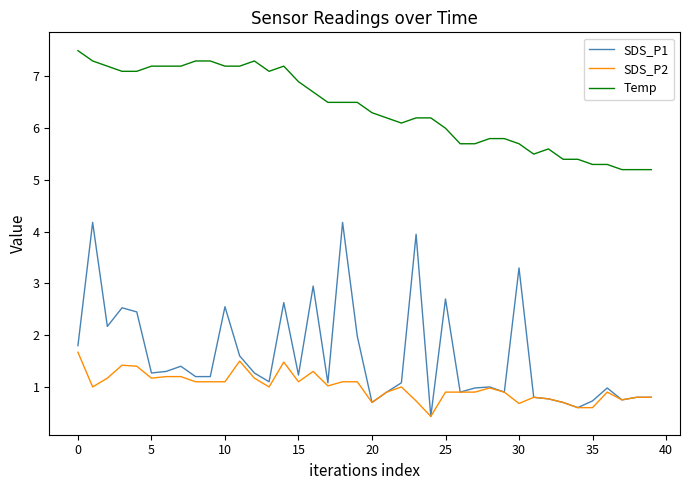

What is the sum of all SDS_P1 values?

63.8